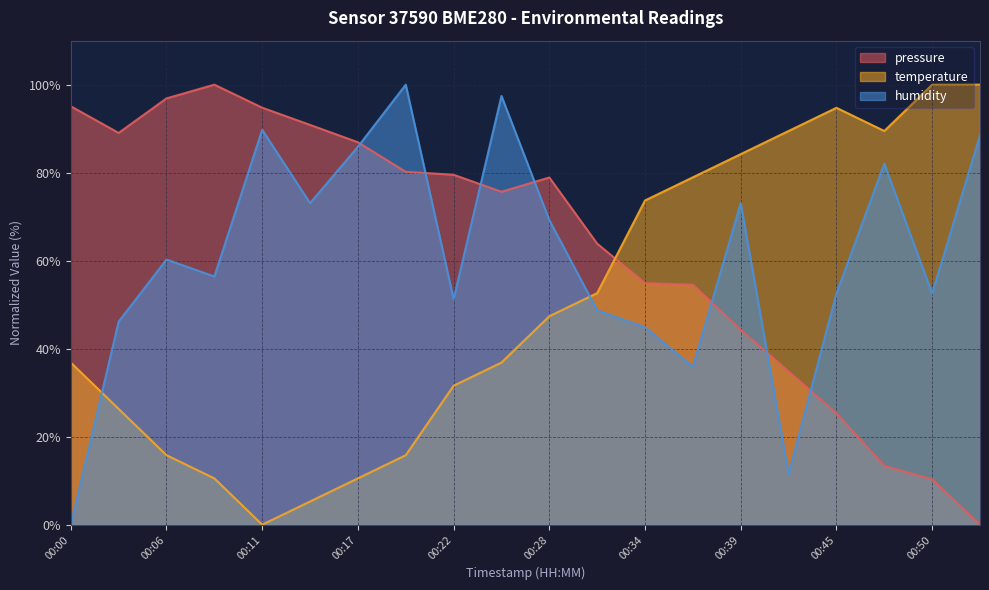

Rank the series by their maximum value, from lowest to highest.

pressure, temperature, humidity